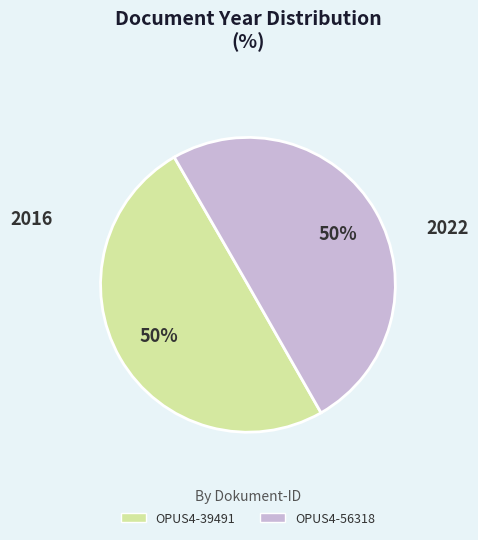

To the nearest percent, what portion does OPUS4-56318 represent?

50%